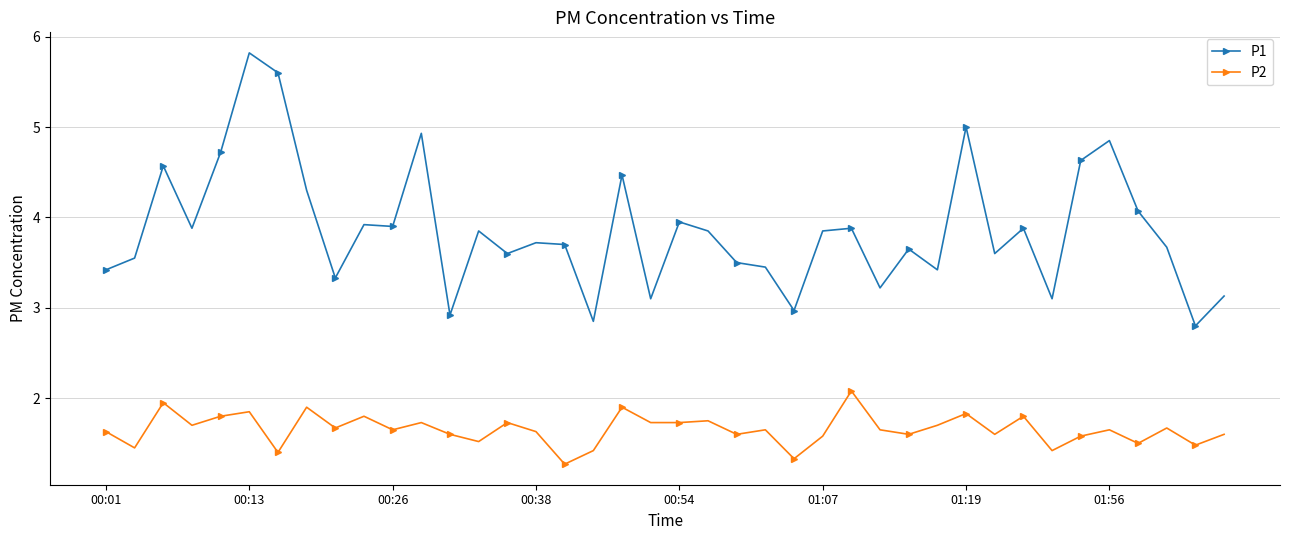

True or false: P2 has more than 1 interior local peaks.

True